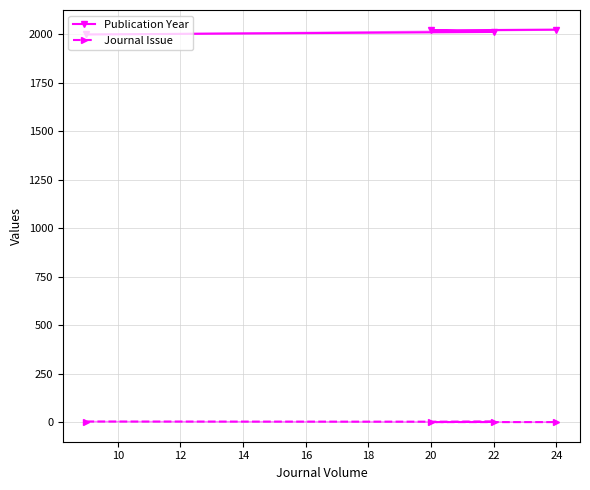

True or false: Journal Issue and Publication Year cross at least once.

False